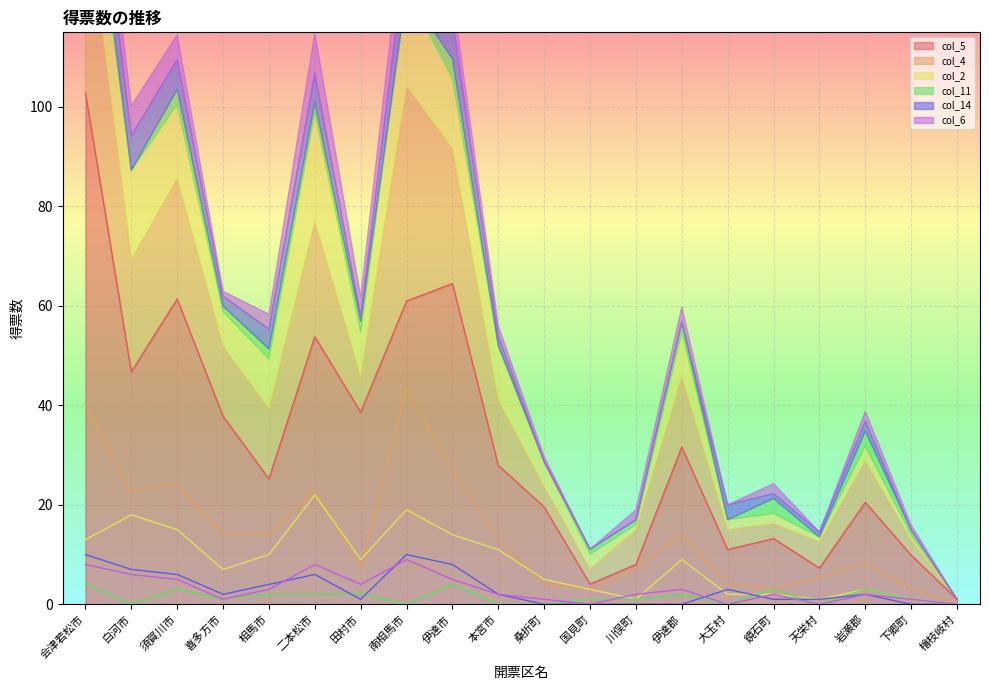

Between which two adjacent categories do col_6 and col_2 first intersect?

国見町 and 川俣町